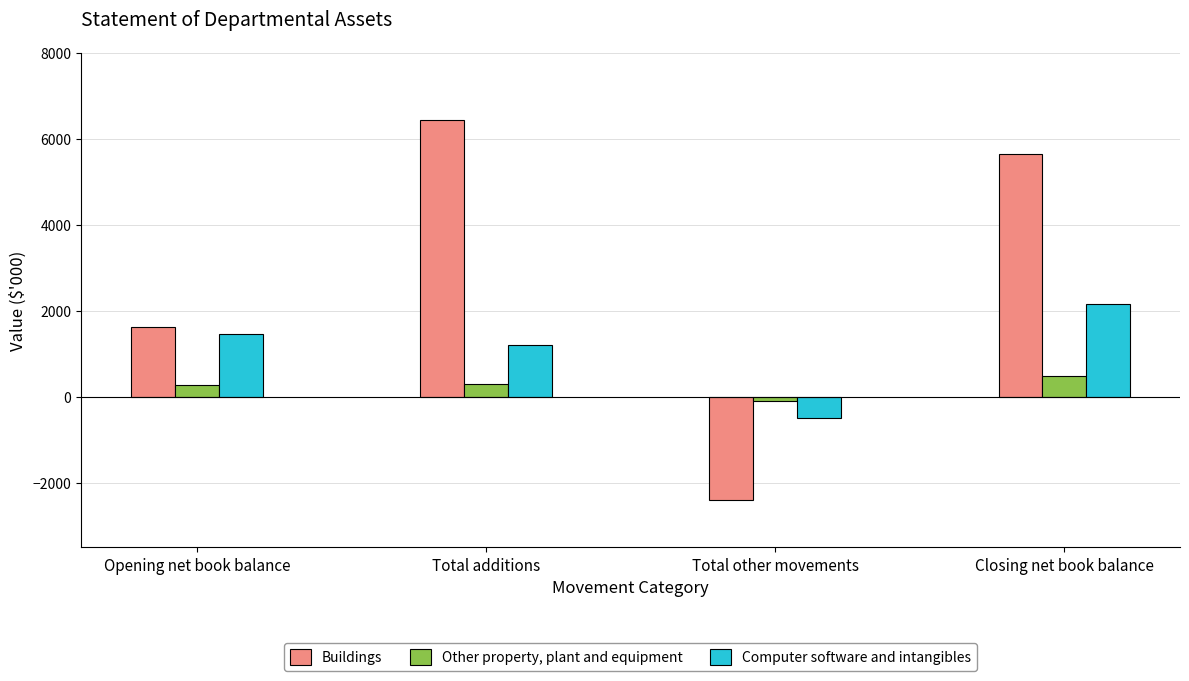

Which category has the lowest value in the Buildings series?

Total other movements